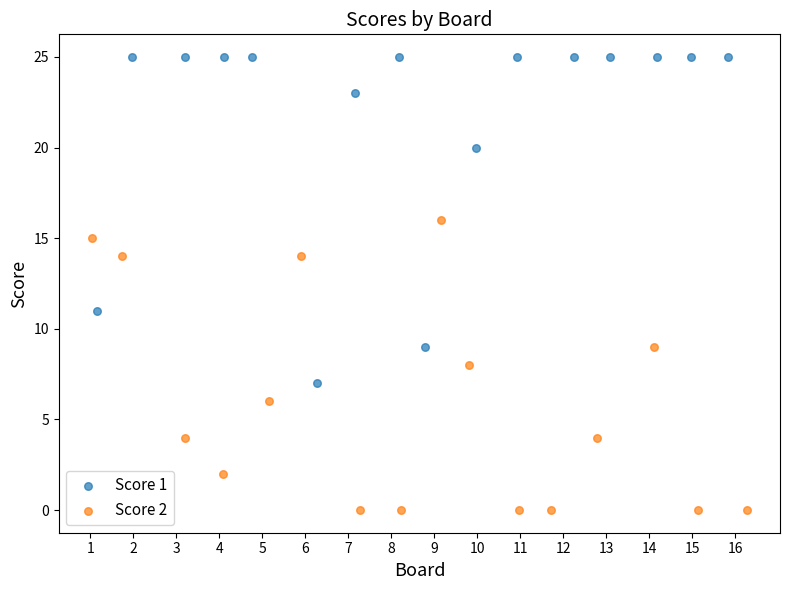

Which series contains the highest Y value?

Score 1